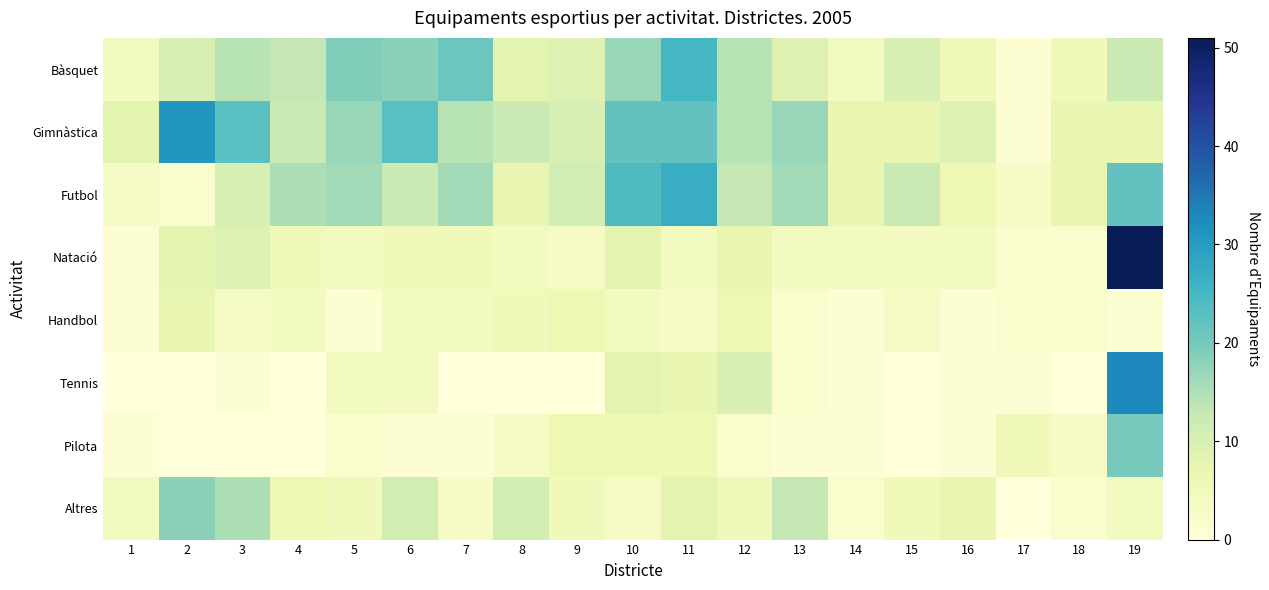

Which series has the largest total across all categories?

Gimnàstica